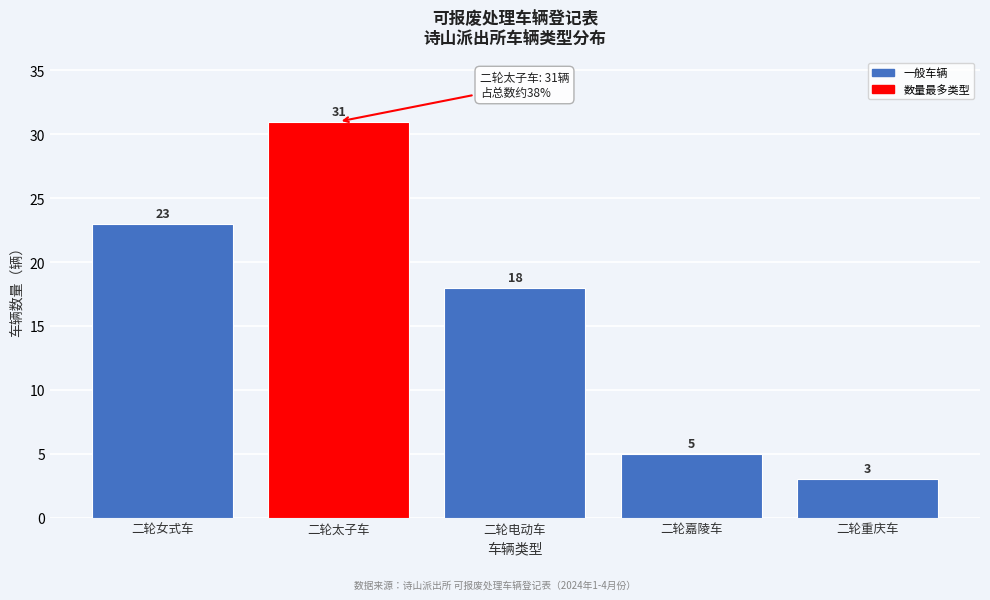

Reading left to right, list all the values displayed in this chart.

二轮女式车=23	二轮太子车=31	二轮电动车=18	二轮嘉陵车=5	二轮重庆车=3